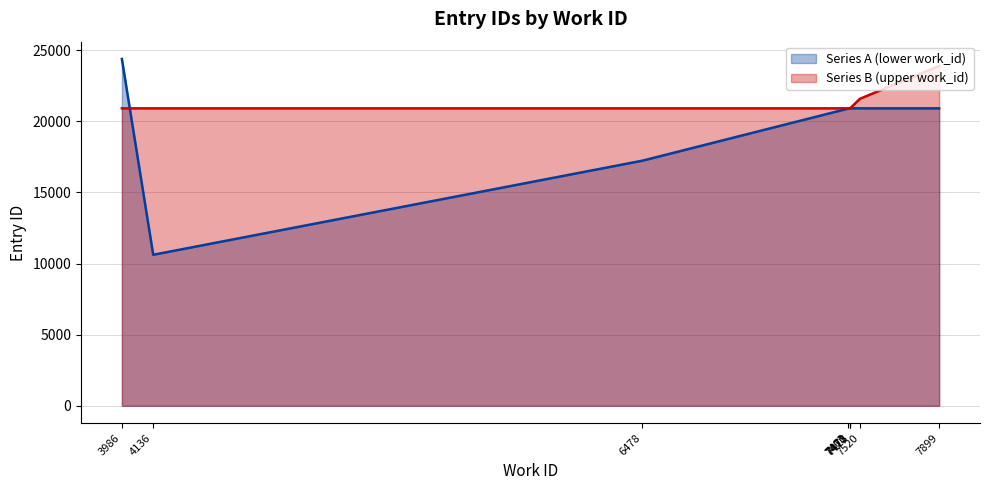

True or false: the data shows 20900 at 7470.

True